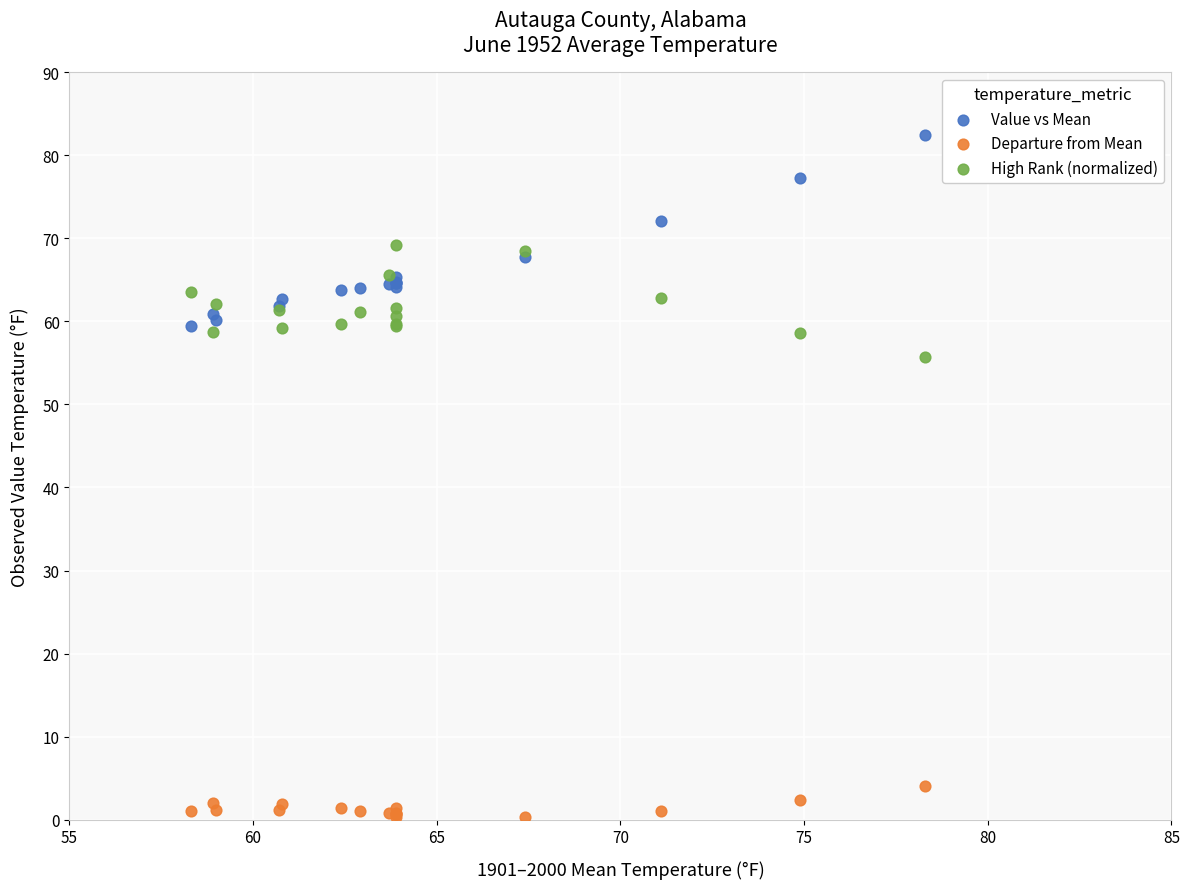

Across all series, what Y value is closest to 41?

55.7